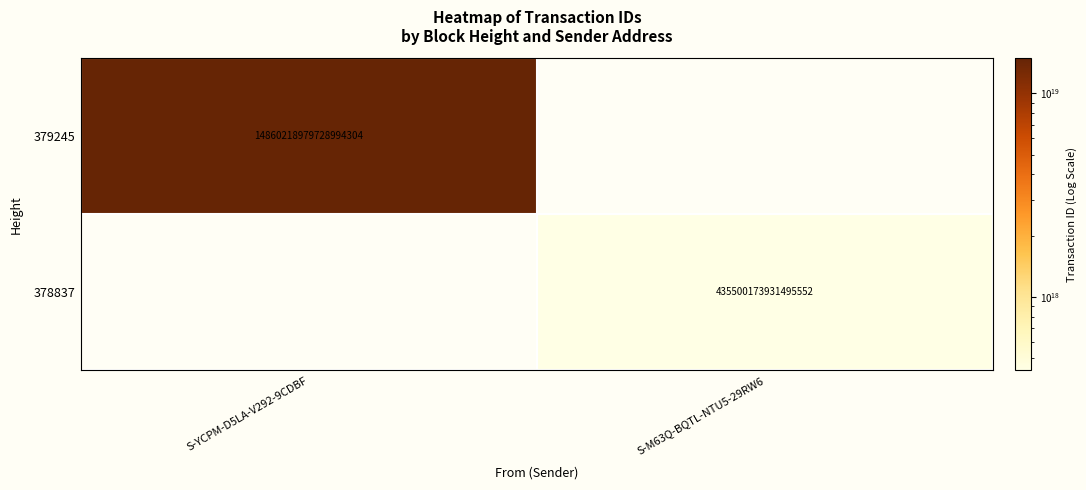

The value of 378837 at S-M63Q-BQTL-NTU5-29RW6 is 435500173931495552. True or false?

True